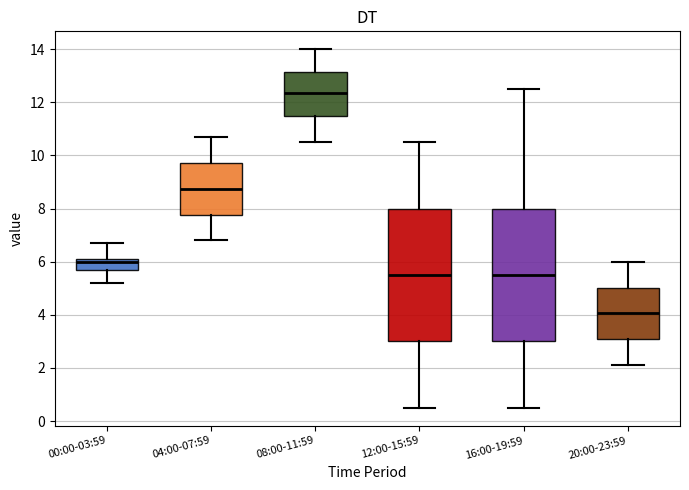

Which box's median line is the lowest?

20:00-23:59